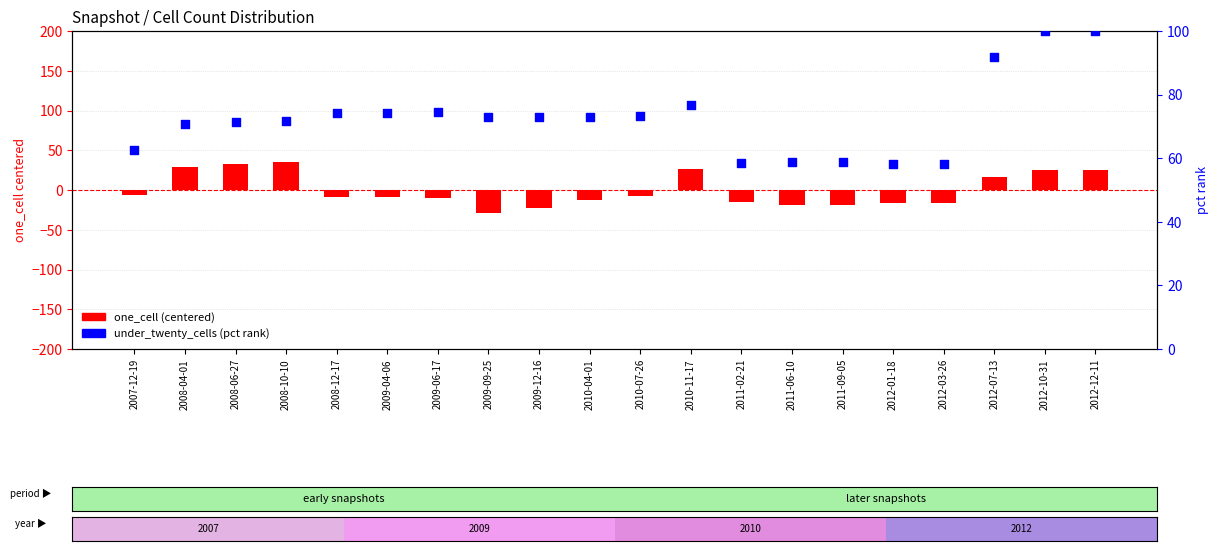

At which category is the sum across all series the highest?

2012-10-31